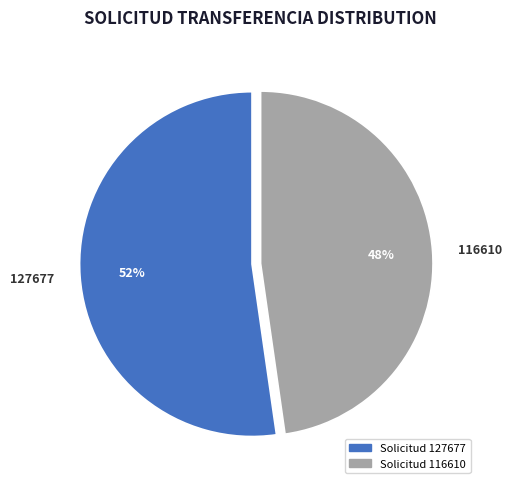

To the nearest percent, what percentage of the pie is 116610?

48%